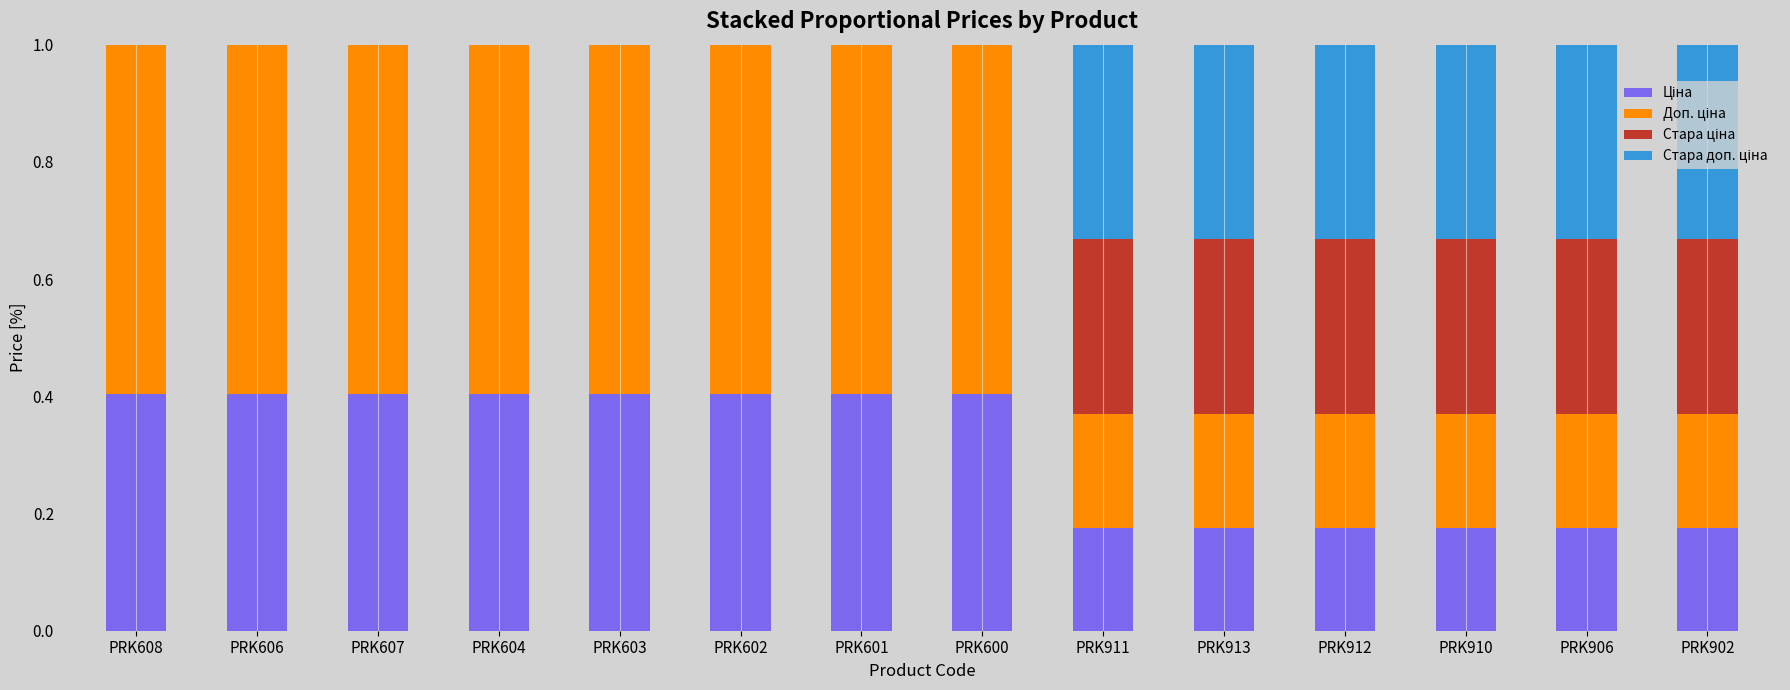

What is the total value across all series at PRK601?

1.0